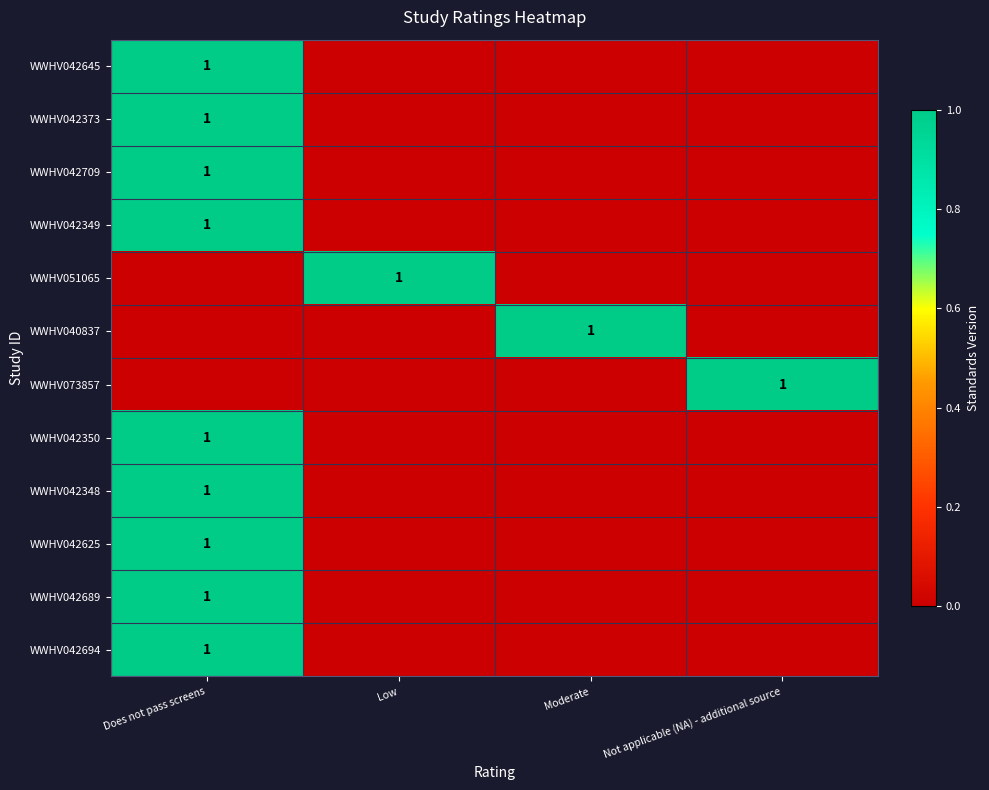

What is the difference between the highest and lowest values at Does not pass screens?

1